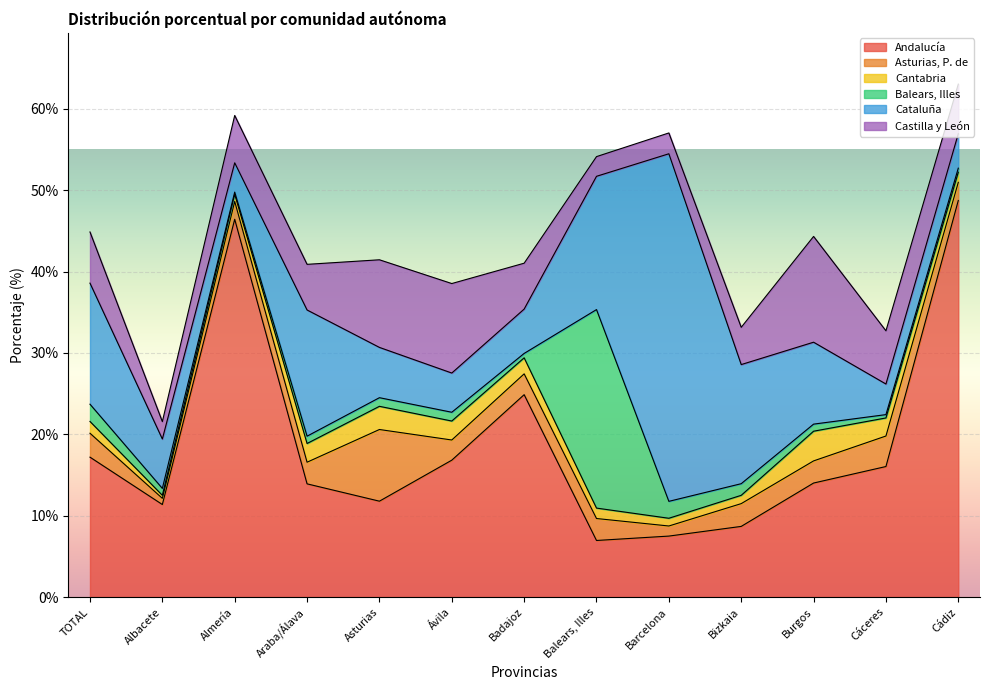

What position from the left is Balears, Illes?

8